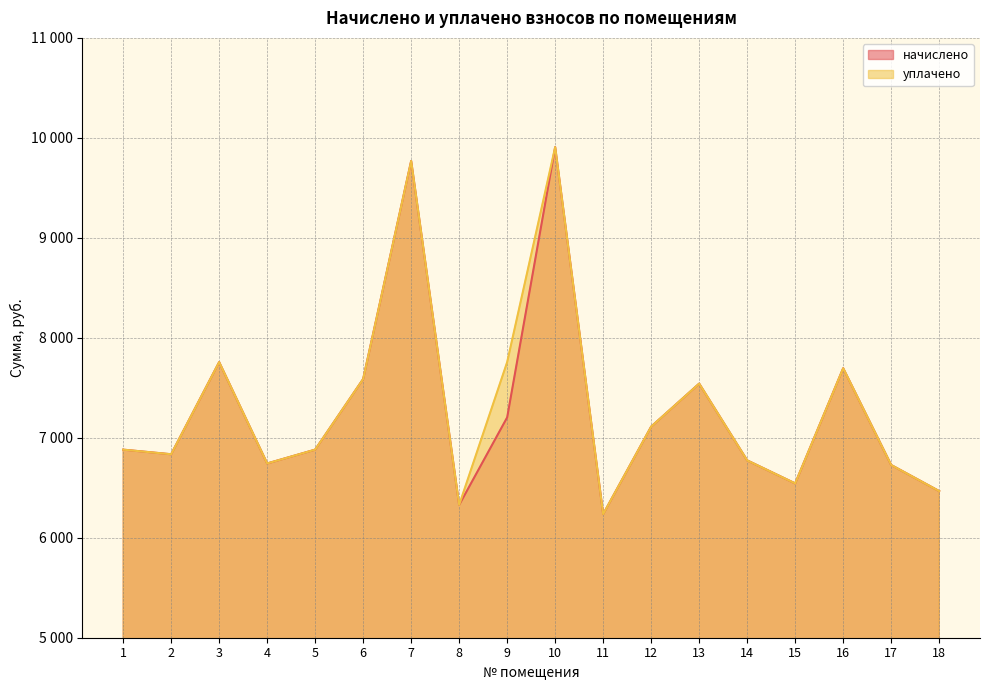

What is the average value of the начислено series?

7277.2